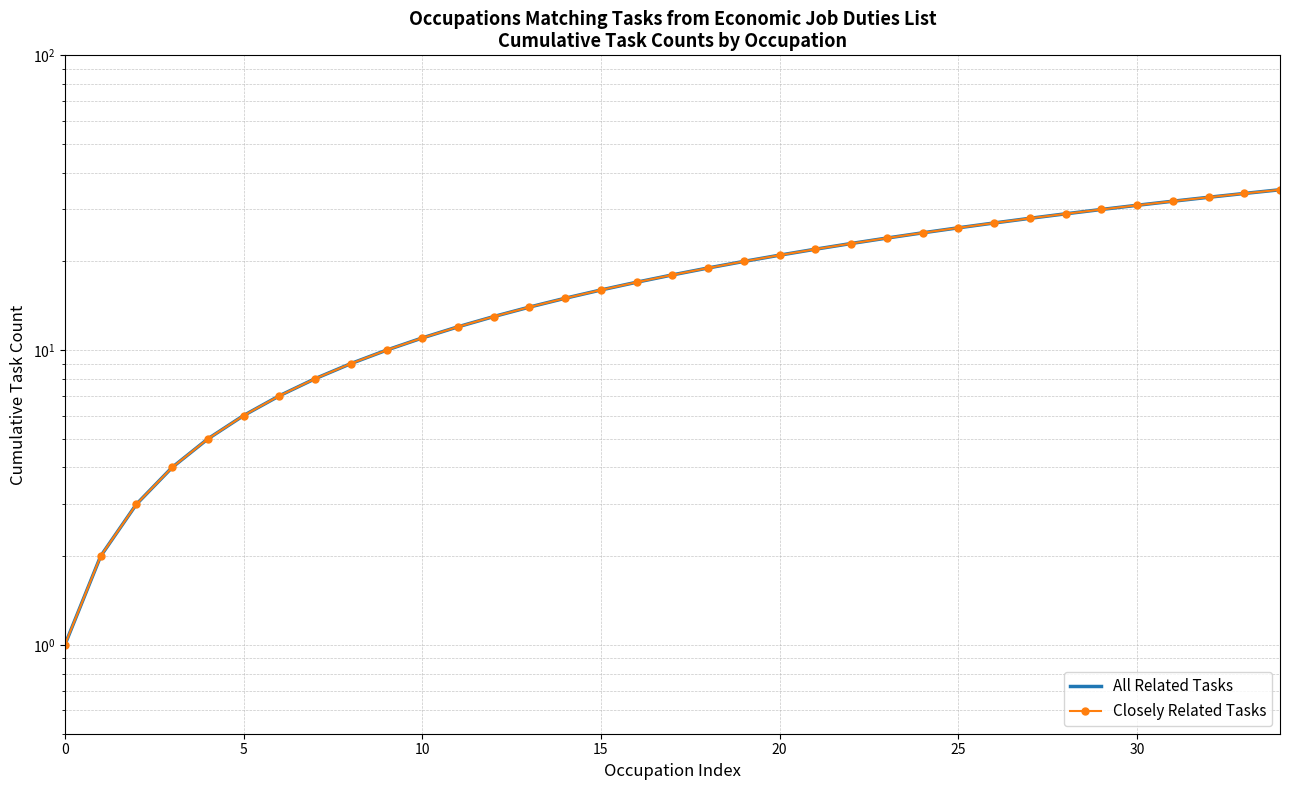

Where does the Closely Related Tasks series first go above 18?

18